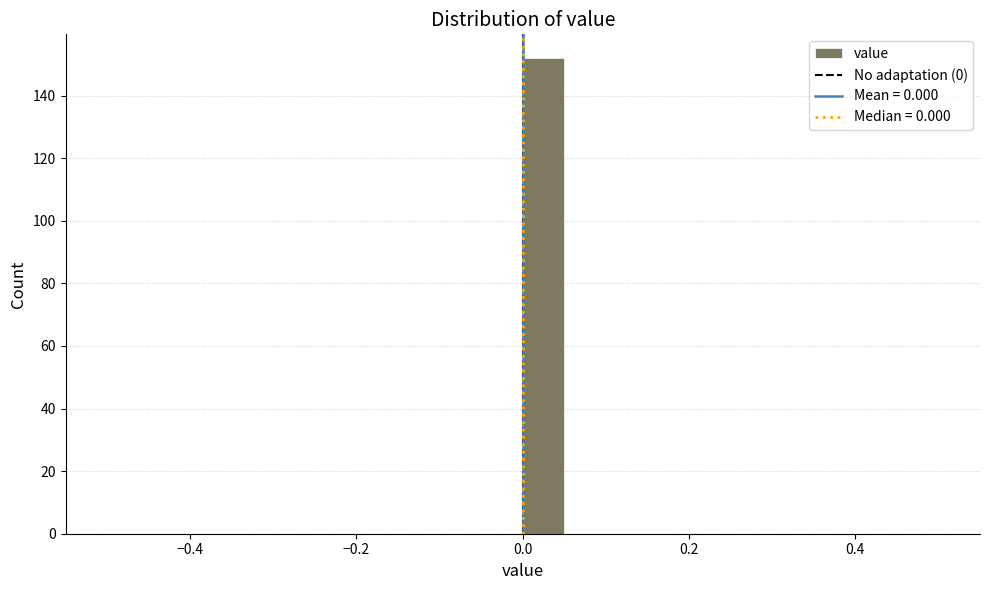

Around what value on the x-axis is the tallest bar? Give the approximate position of its centre, as read against the axis.

0.02